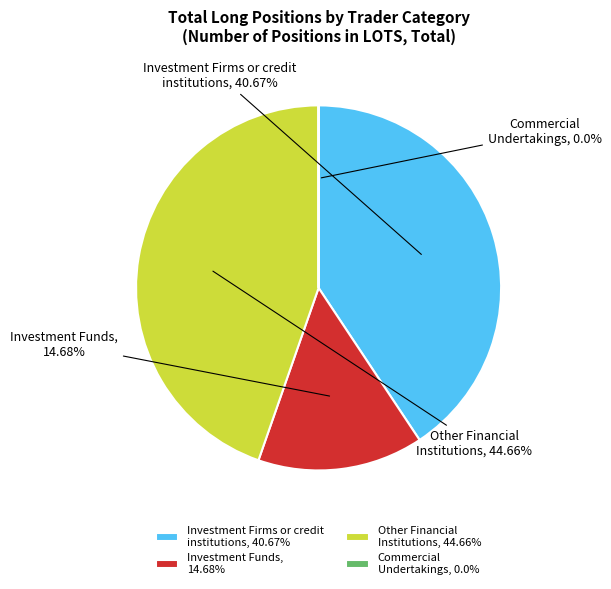

What is the smallest slice in the pie chart?

Commercial Undertakings (Long)